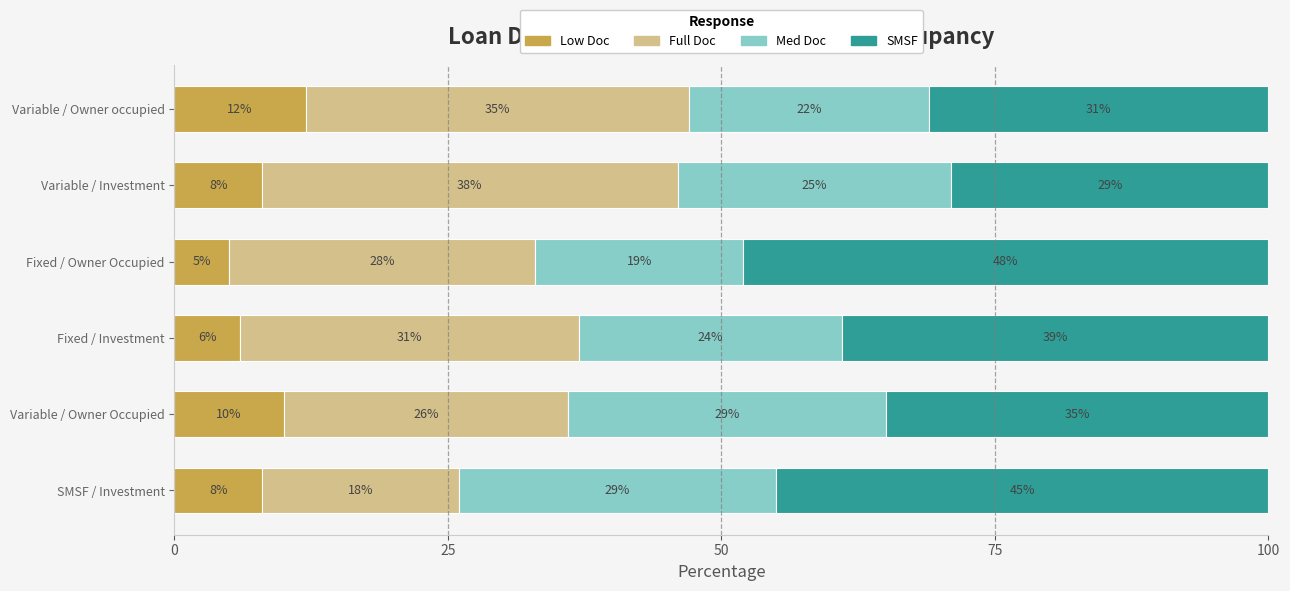

How many values in the Low Doc series are below 8?

2